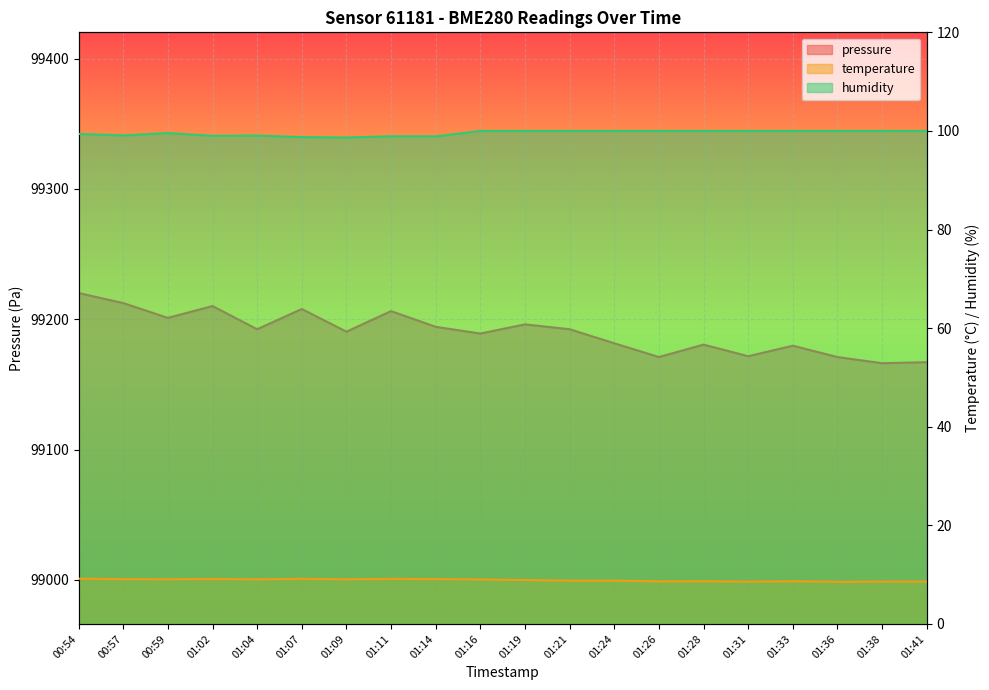

True or false: pressure and temperature intersect in this chart.

False